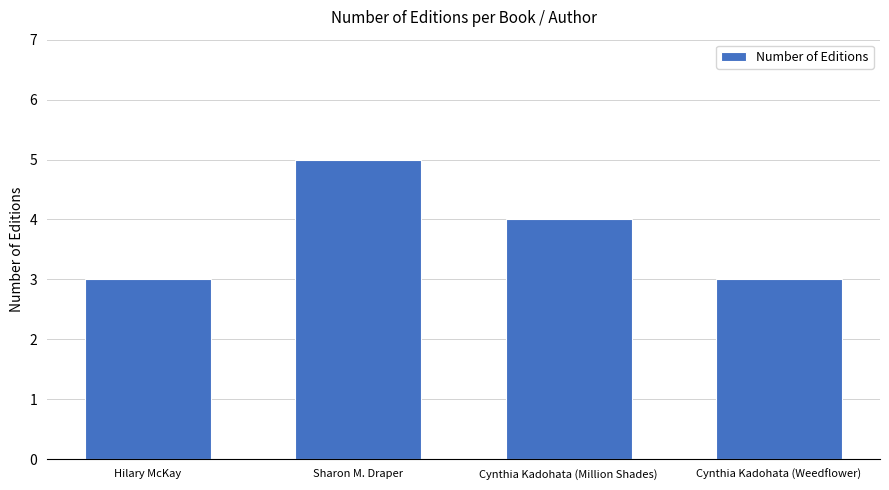

What is the sum of the values at Cynthia Kadohata (Weedflower) and Cynthia Kadohata (Million Shades)?

7